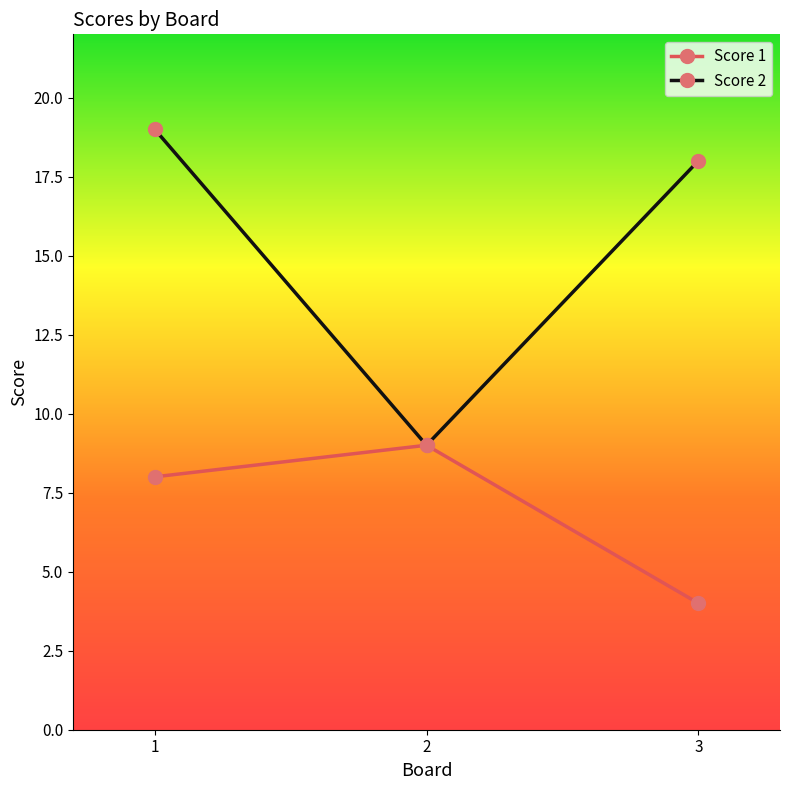

Does the chart have visible grid lines?

No